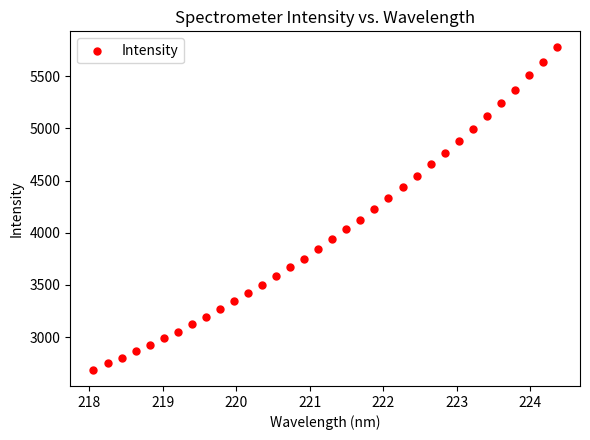

What is the range of Y values (max minus min)?

3090.8